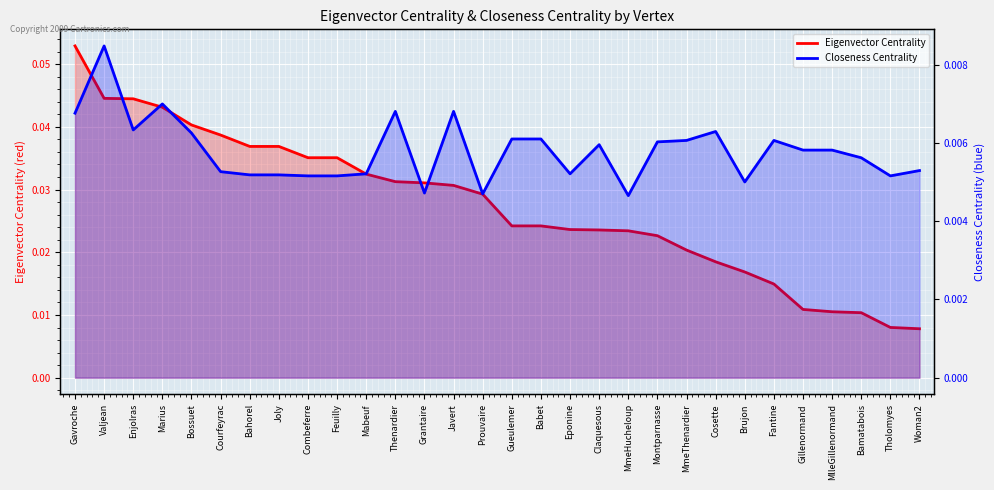

How many distinct data groups are displayed?

2